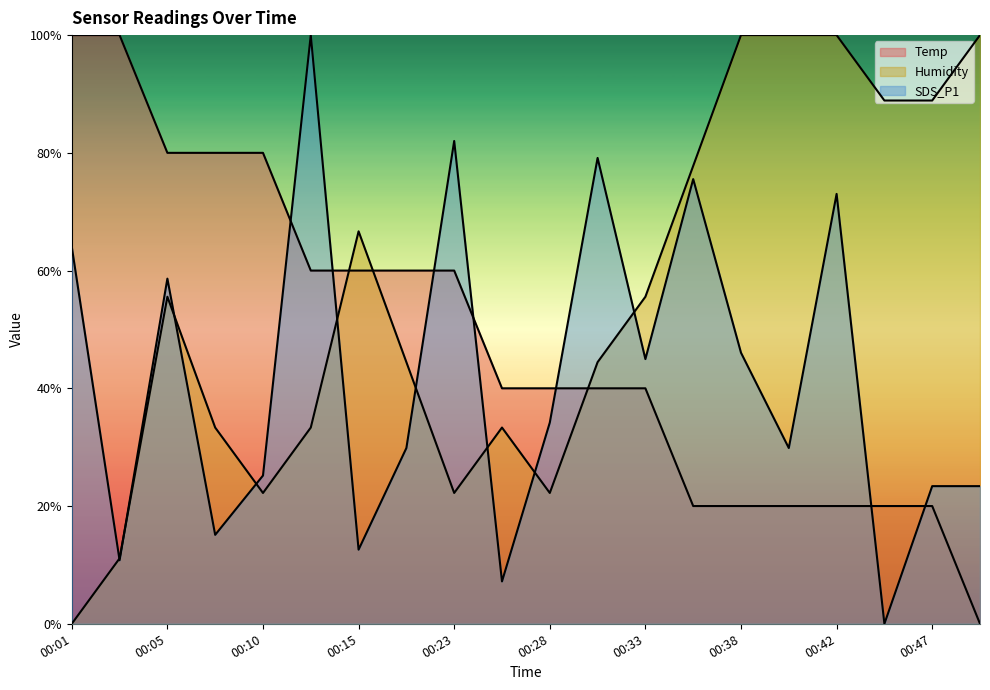

What is the spread (max minus min) of values at 00:35?

28.9